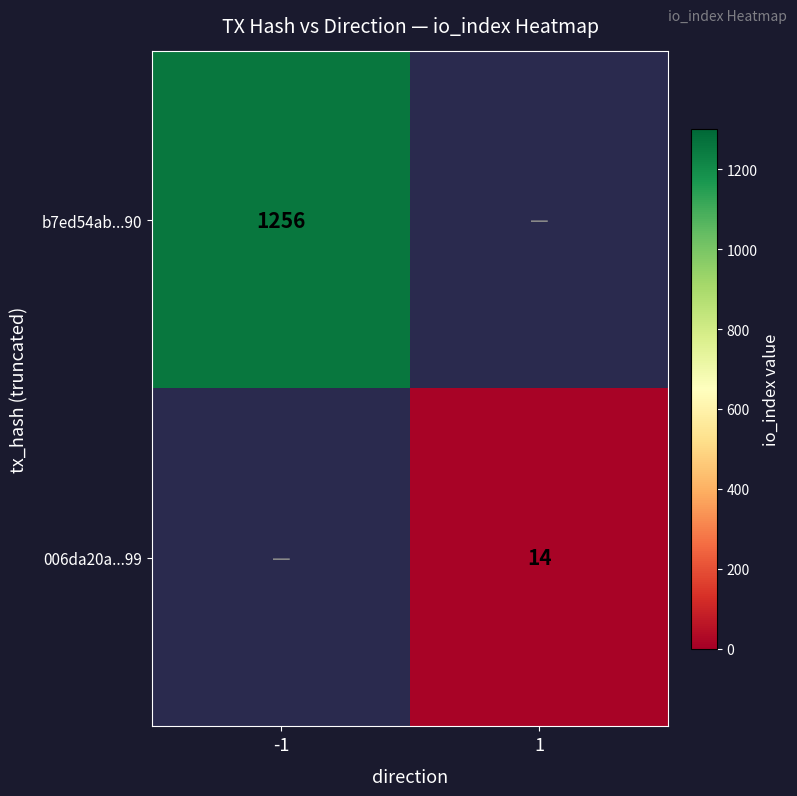

What is the smallest value displayed?

14.0